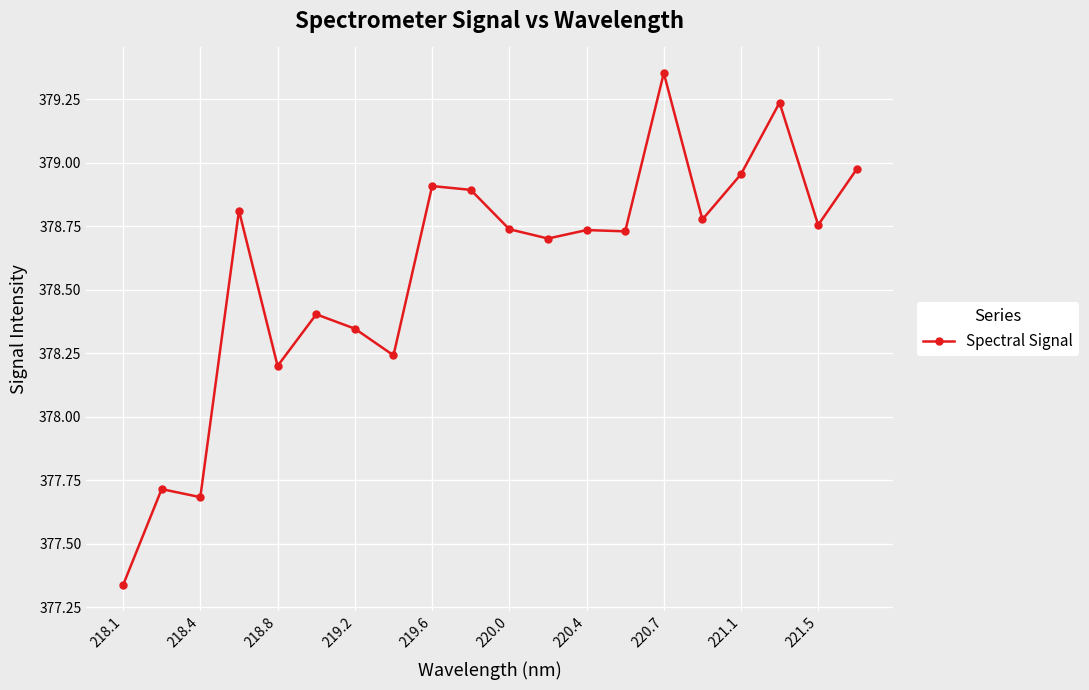

What is the value of the 9th point from the left?

378.9